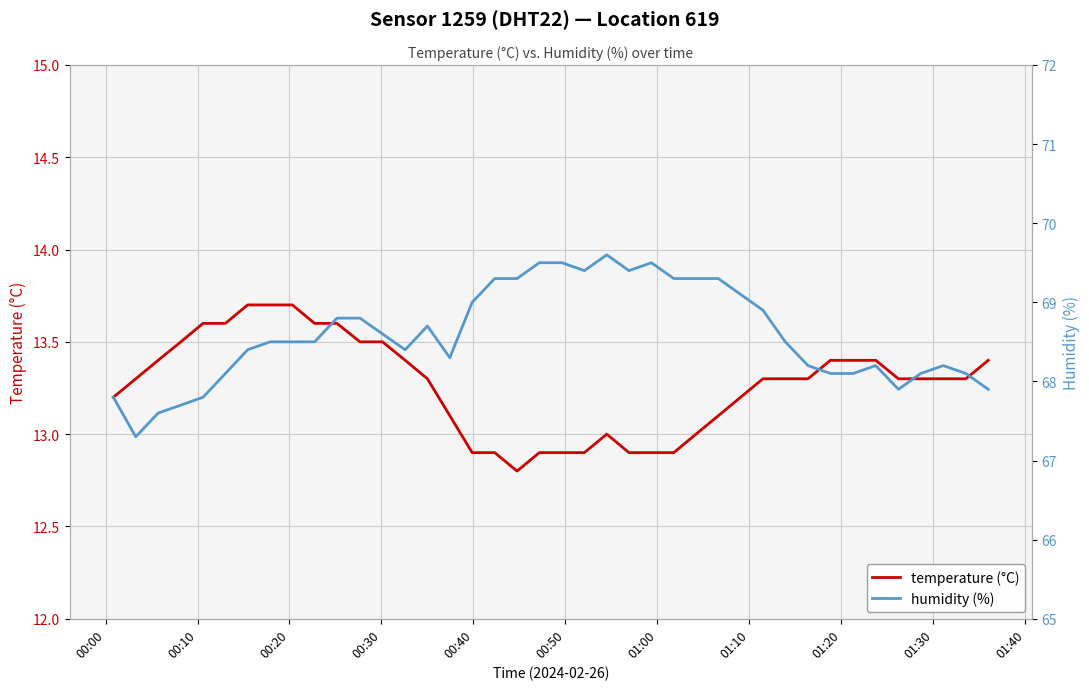

What are all the series names shown in the legend?

temperature (°C), humidity (%)